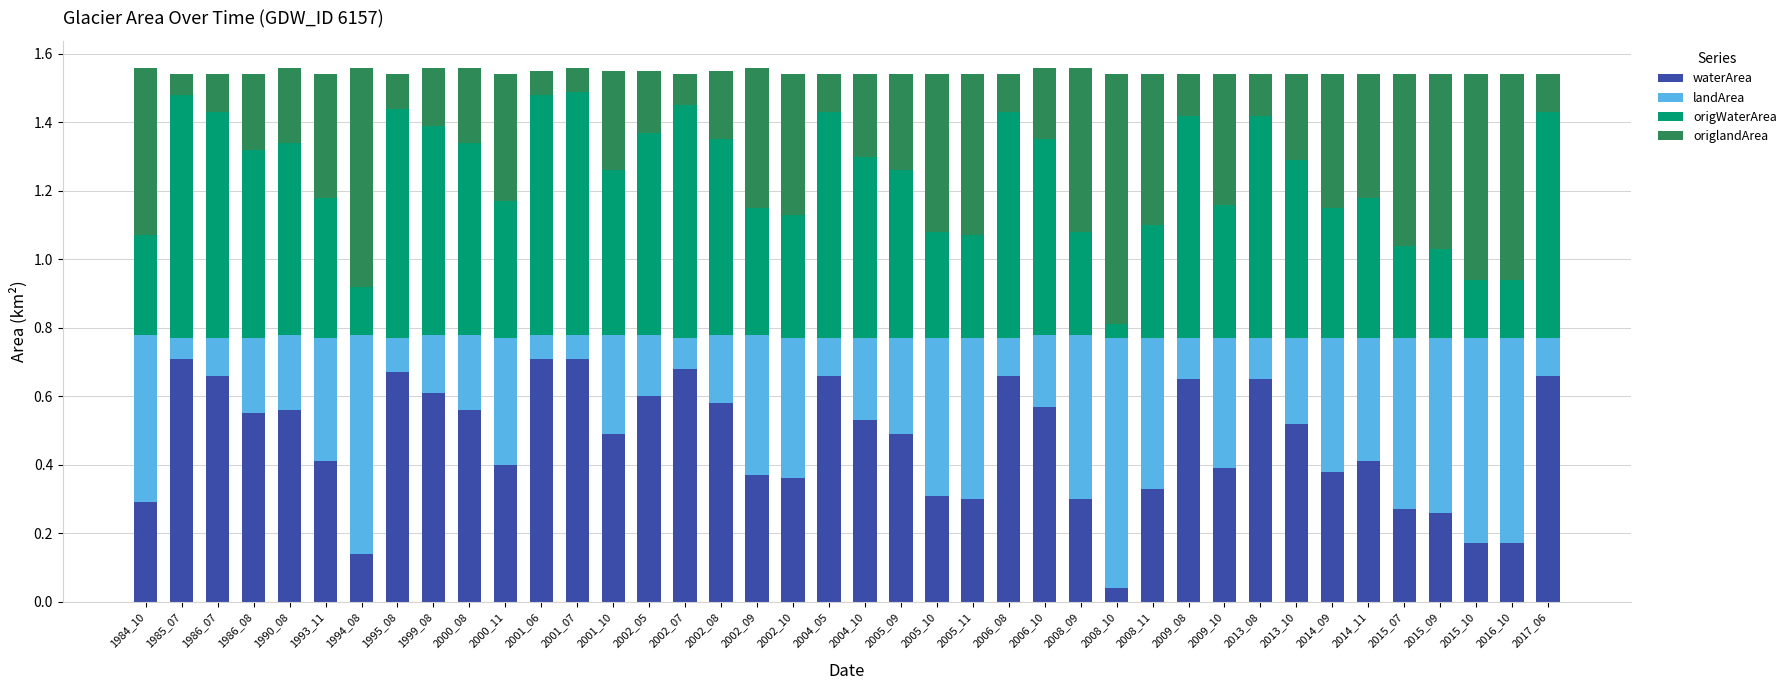

How many distinct data groups are displayed?

4